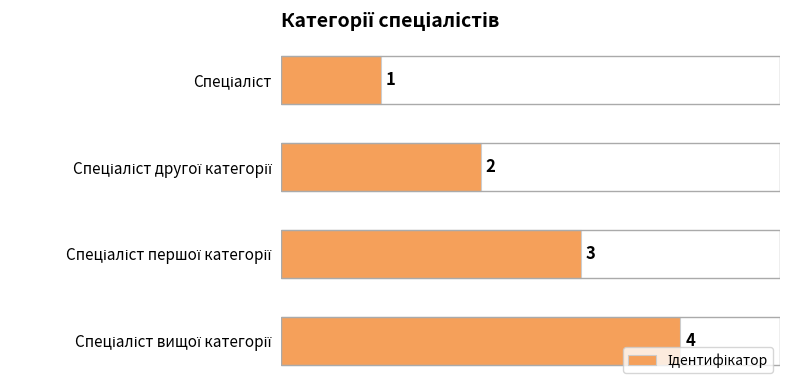

How many data points does each series have?

4